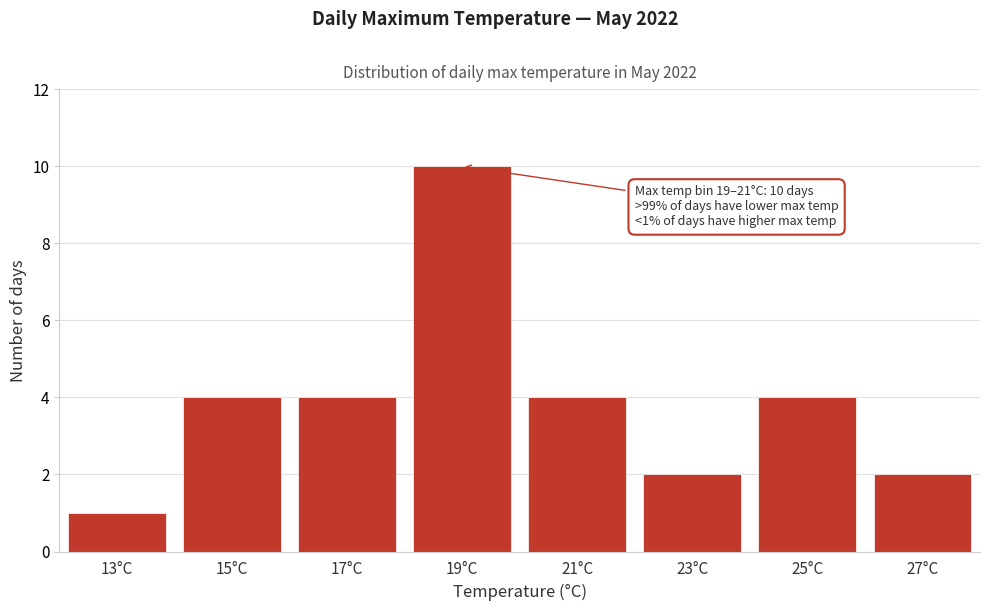

Reading right to left, list all the values displayed in this chart.

27°C=2	25°C=4	23°C=2	21°C=4	19°C=10	17°C=4	15°C=4	13°C=1